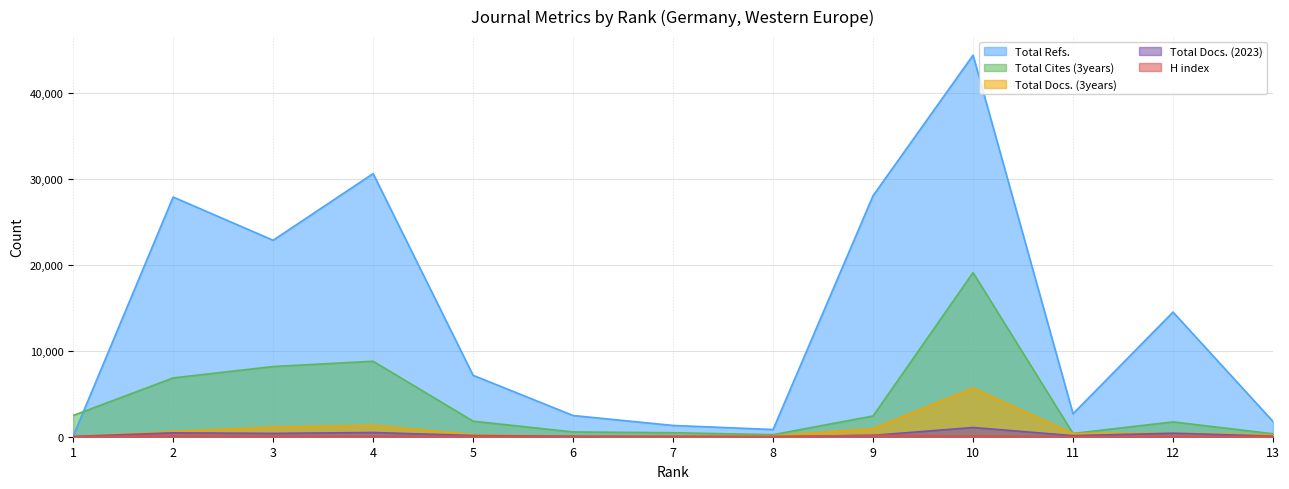

The value of Total Cites (3years) at 3 is 8172. True or false?

True